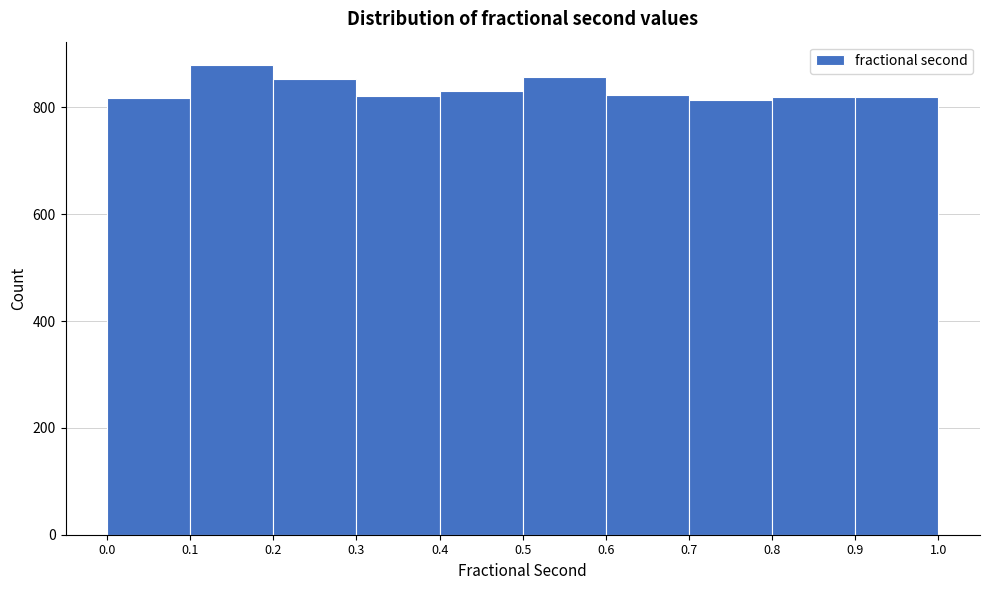

How tall is the bar that spans 0.2 to 0.3 on the x-axis? The values are not printed on the chart, so give them approximately, as read against the axis.

860